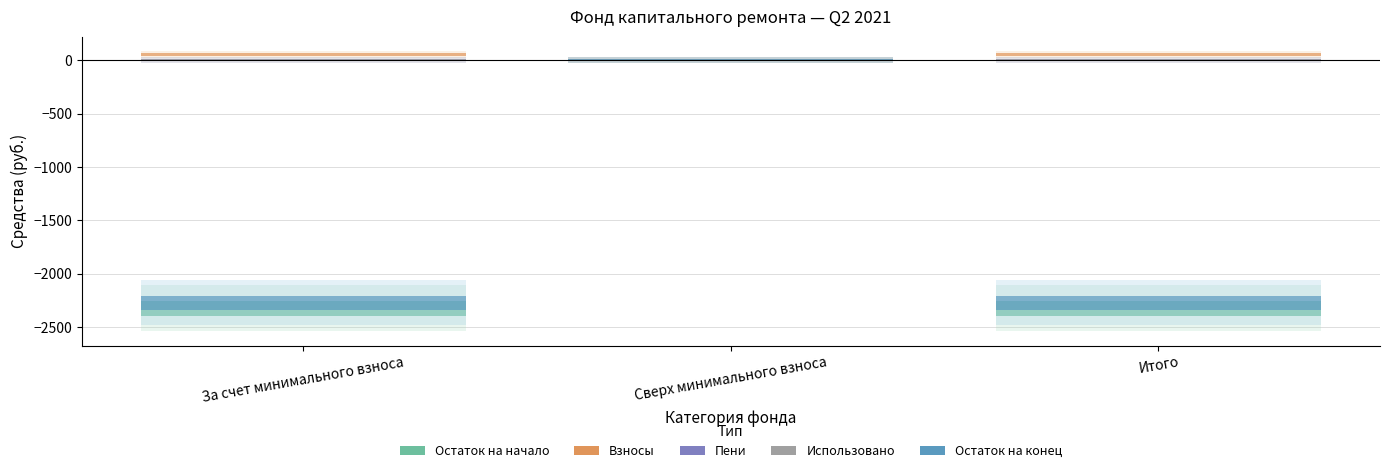

At which category is the sum across all series the highest?

Сверх минимального взноса